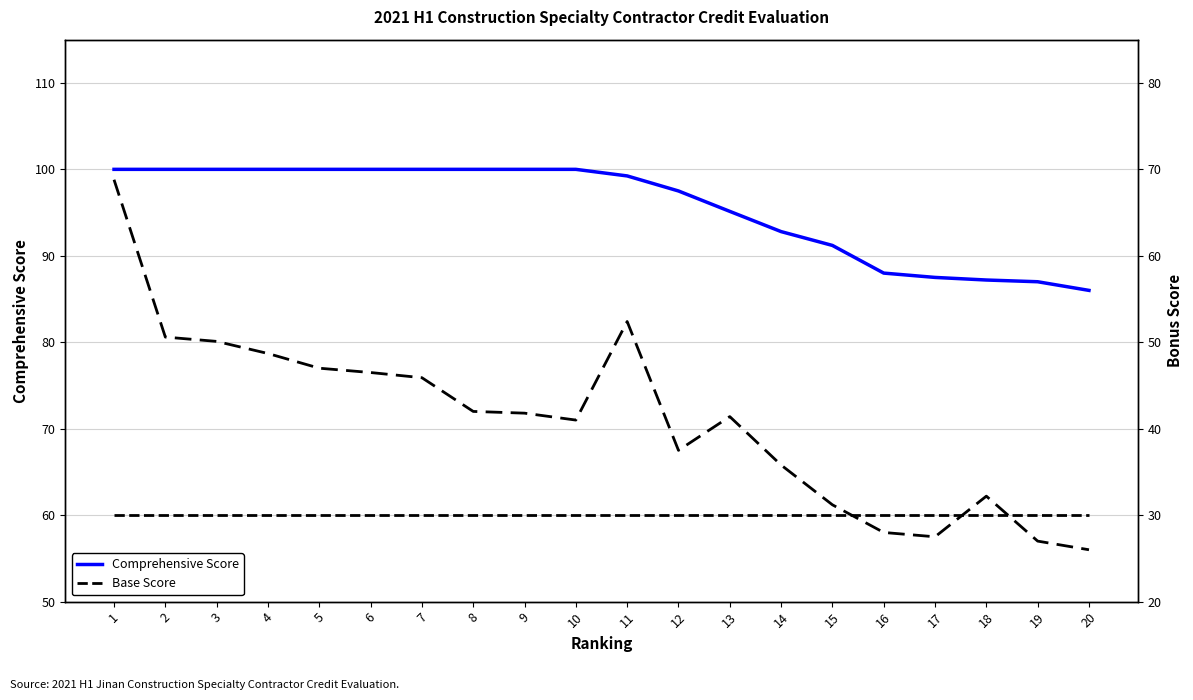

True or false: Comprehensive Score has a value of 100.0 at 7.

True